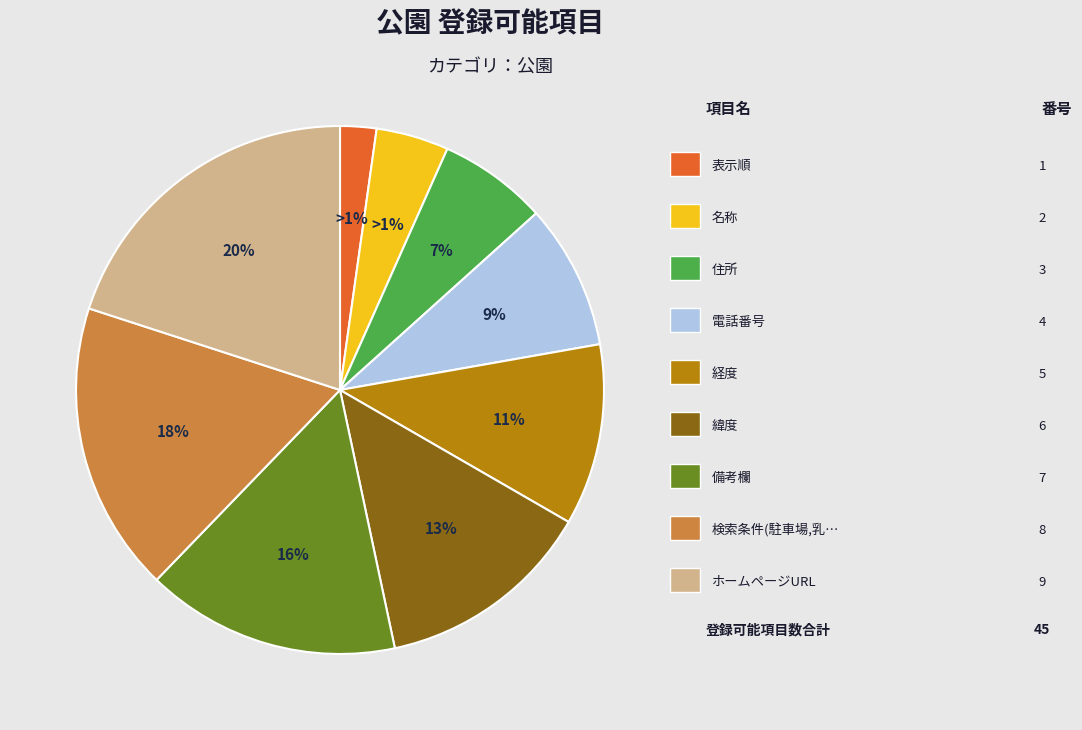

Which category has the biggest portion of the pie?

ホームページURL